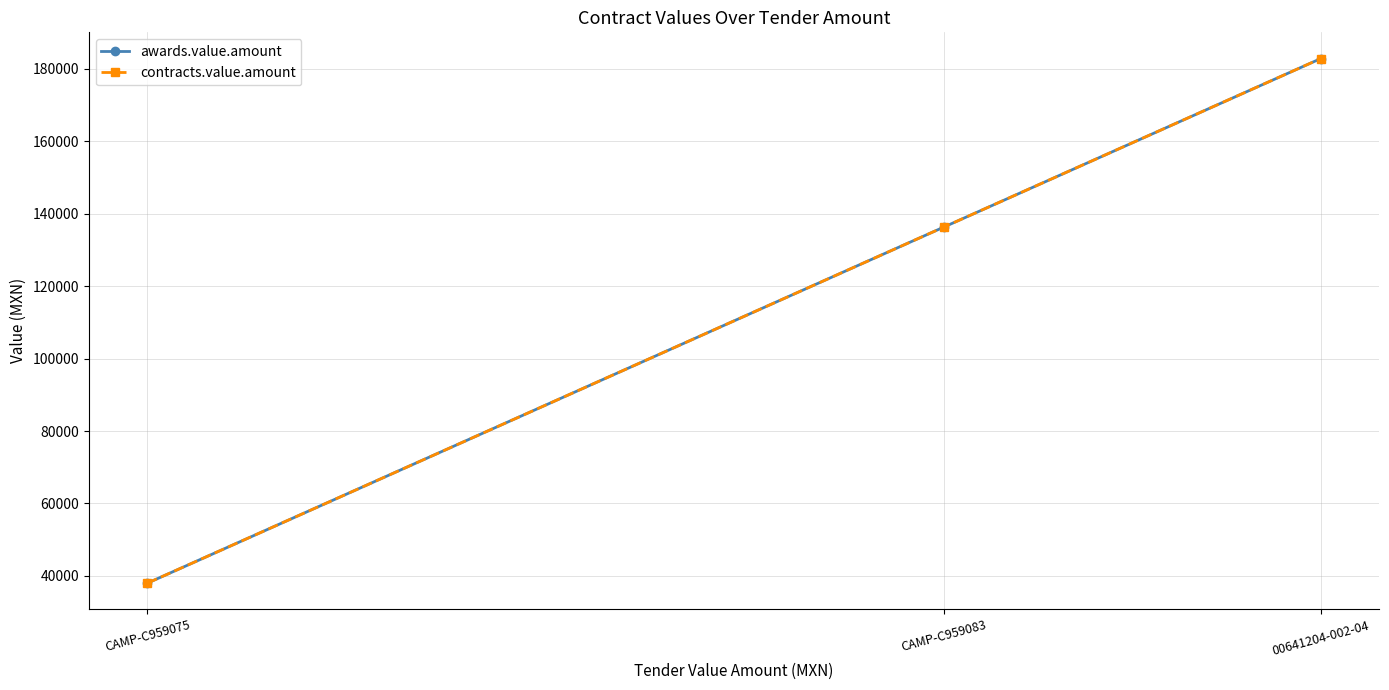

How many lines are shown in the chart?

2